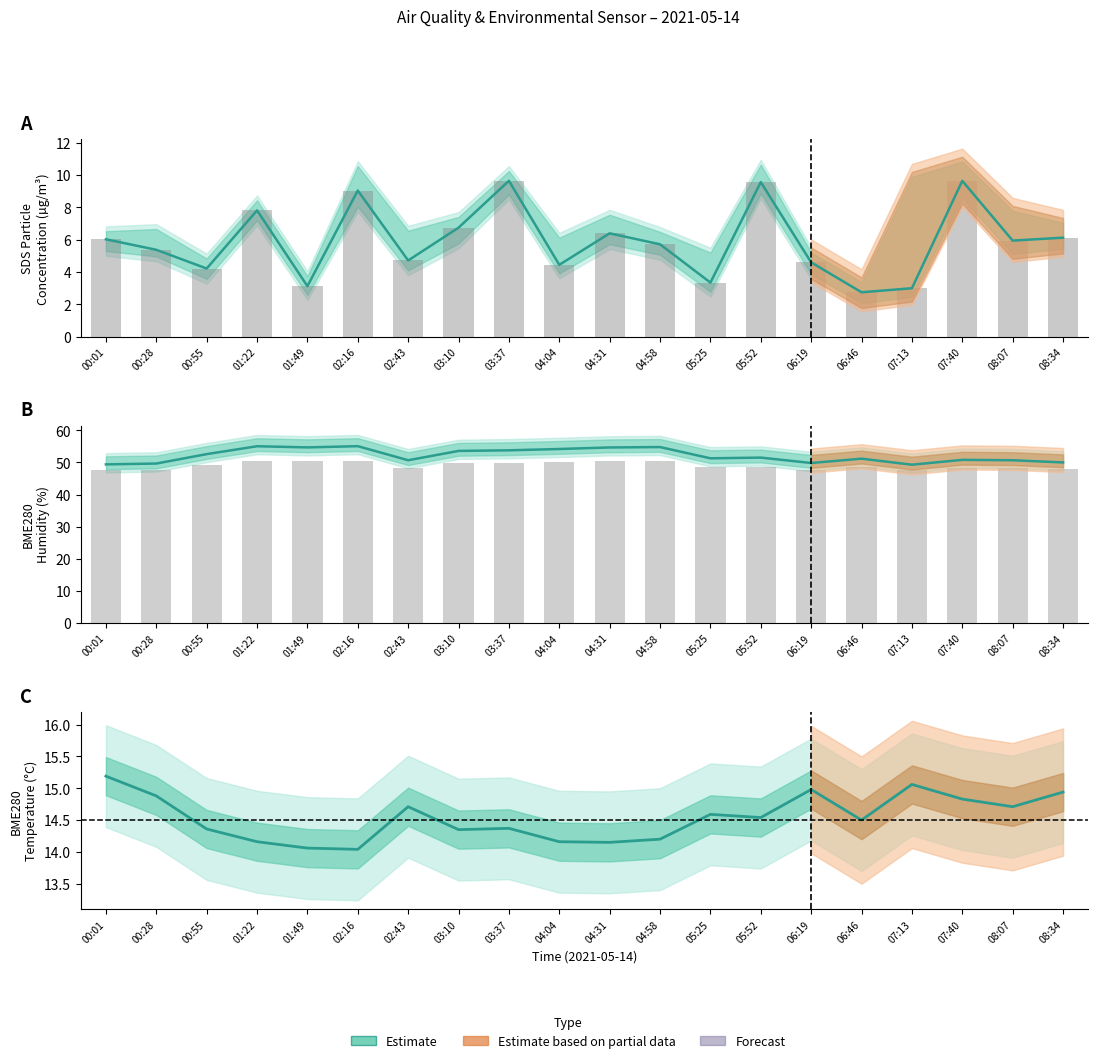

Count the number of data series in this chart.

4